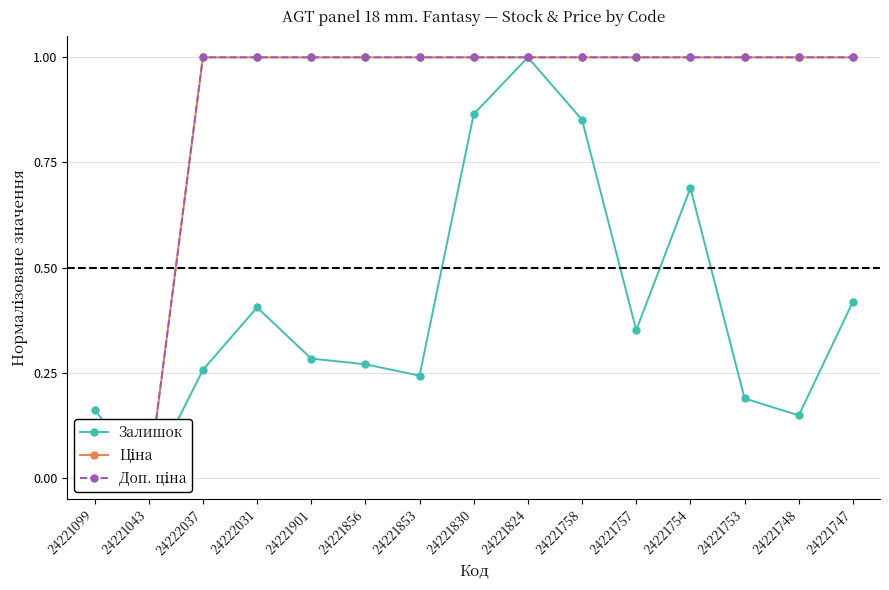

The value of Залишок at 24221043 is -0.6. True or false?

False